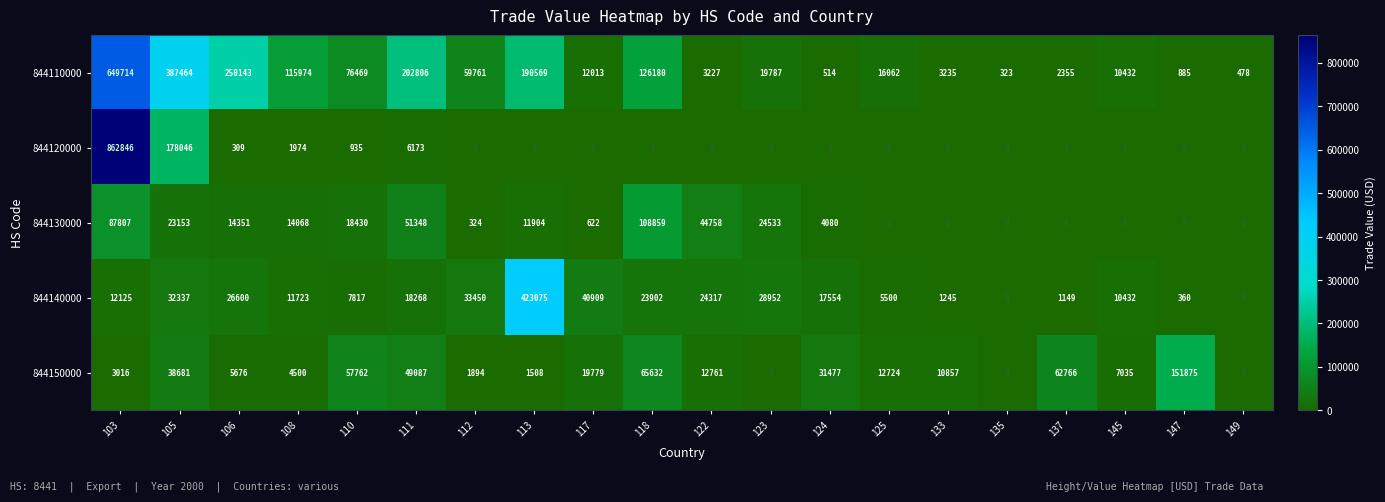

How many distinct data groups are displayed?

5